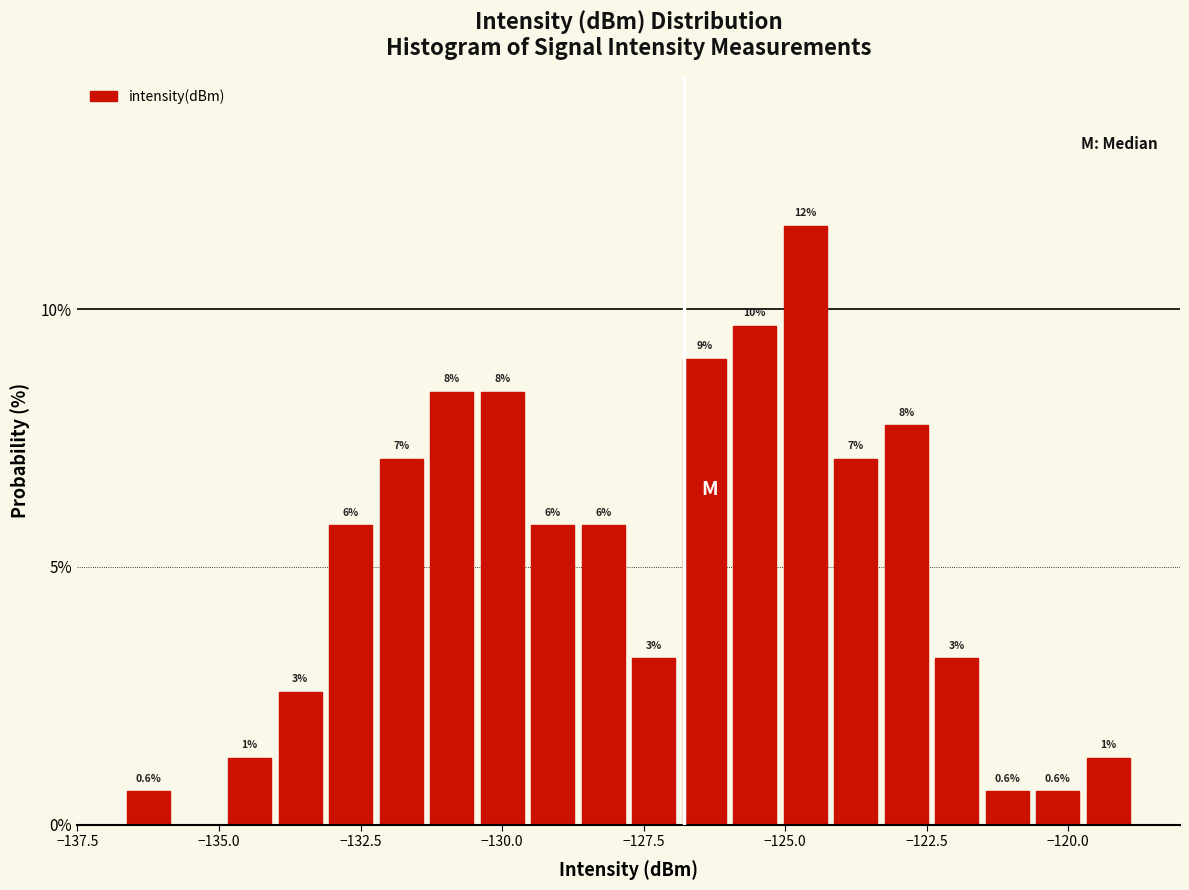

Around what value on the x-axis is the tallest bar? Give the approximate position of its centre, as read against the axis.

-124.5